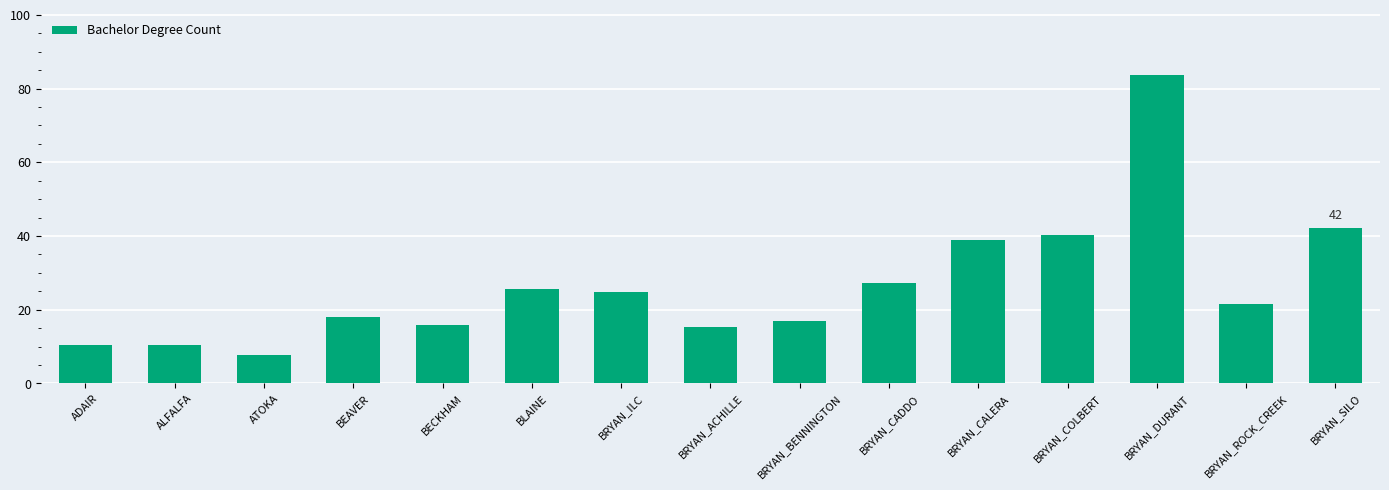

Which has a higher value, BEAVER or BRYAN_DURANT?

BRYAN_DURANT